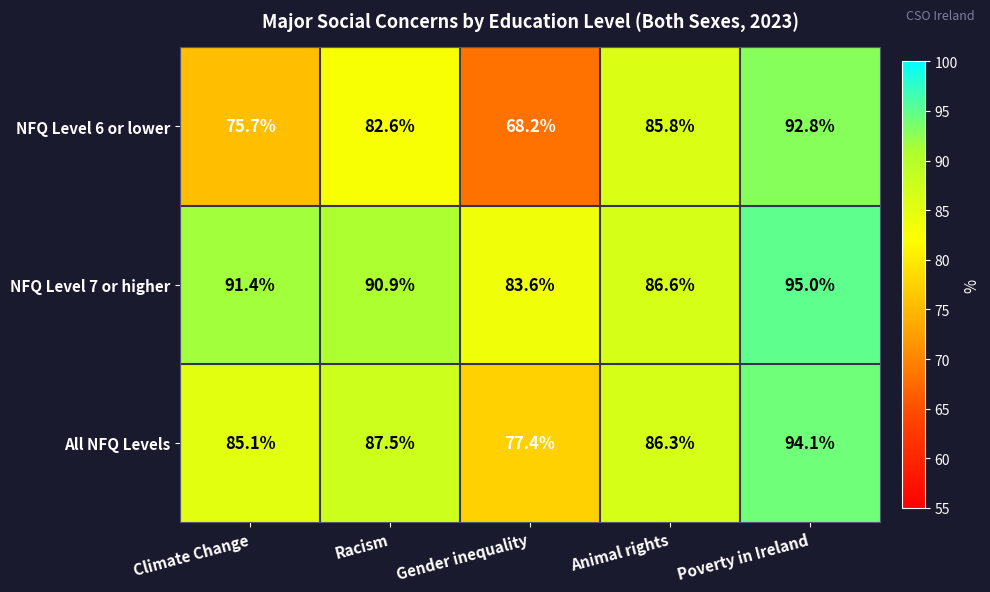

Reading right to left, extract all data points from this chart.

NFQ Level 6 or lower: 92.8	85.8	68.2	82.6	75.7
NFQ Level 7 or higher: 95.0	86.6	83.6	90.9	91.4
All NFQ Levels: 94.1	86.3	77.4	87.5	85.1